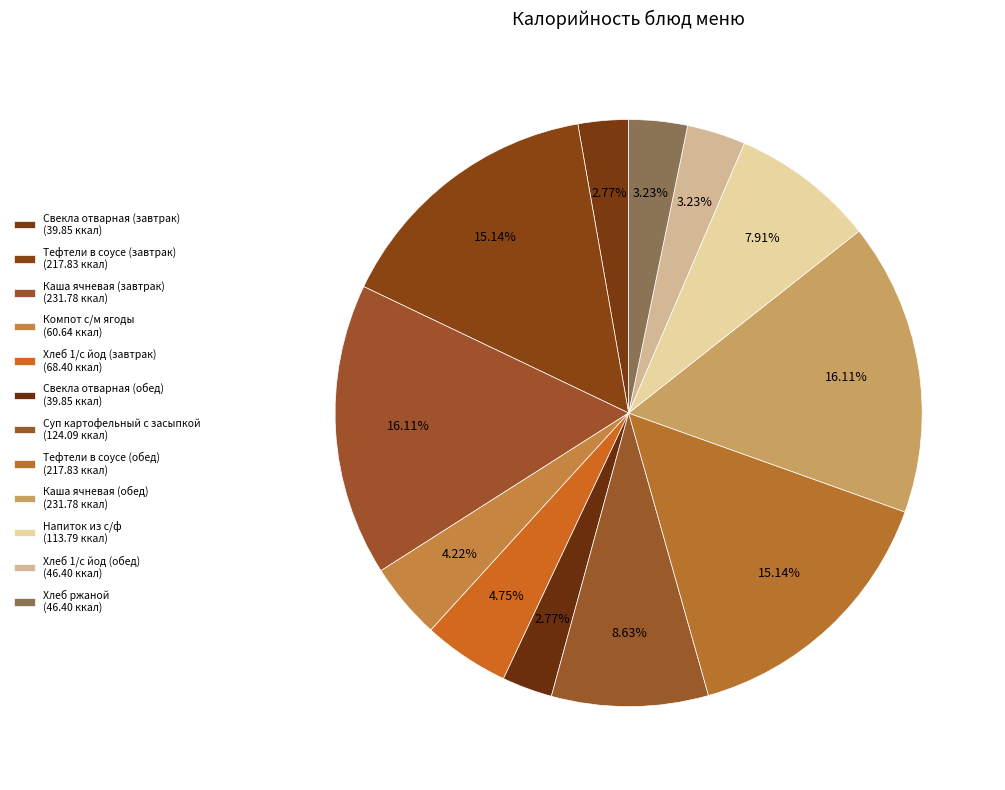

How many slices are in this pie chart?

12